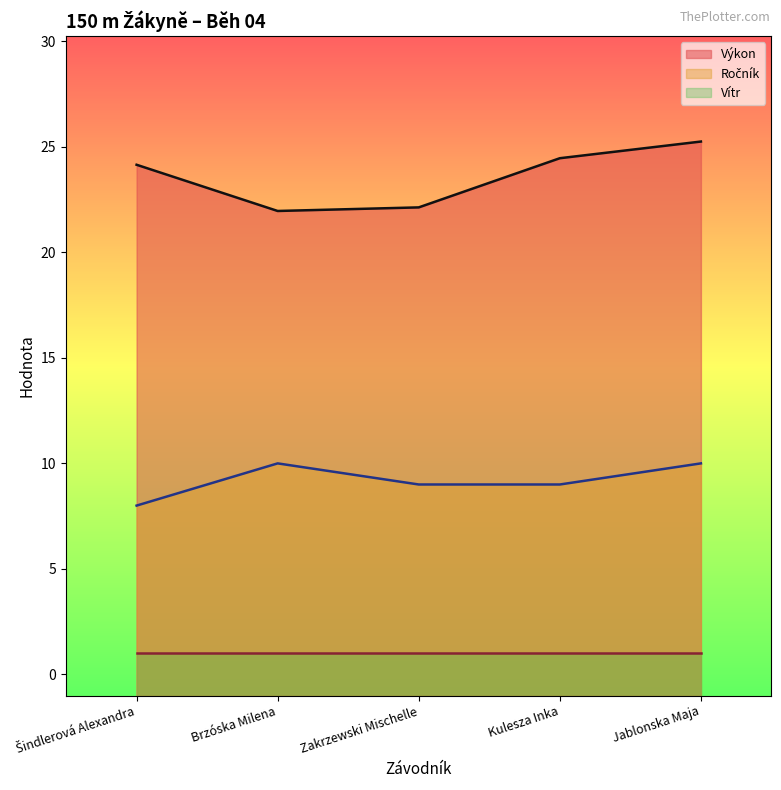

True or false: Výkon and Ročník intersect in this chart.

False